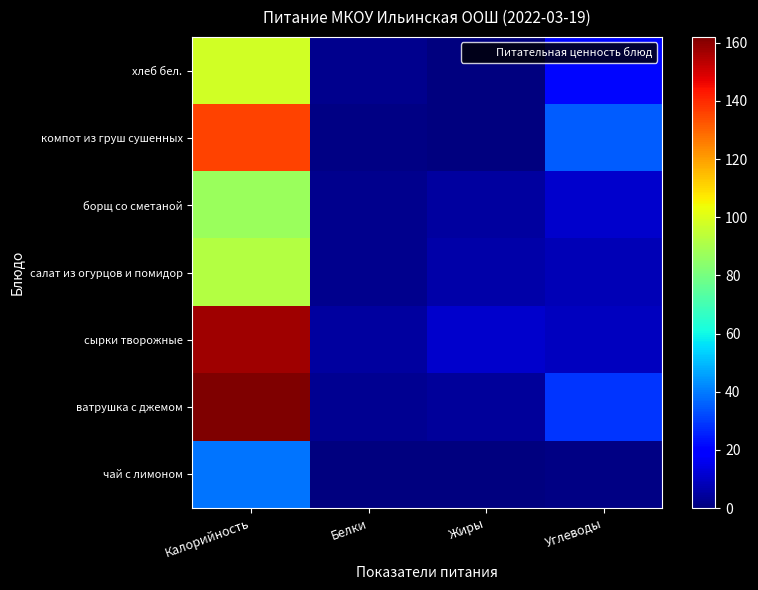

Which series has the largest range (max minus min)?

ватрушка с джемом